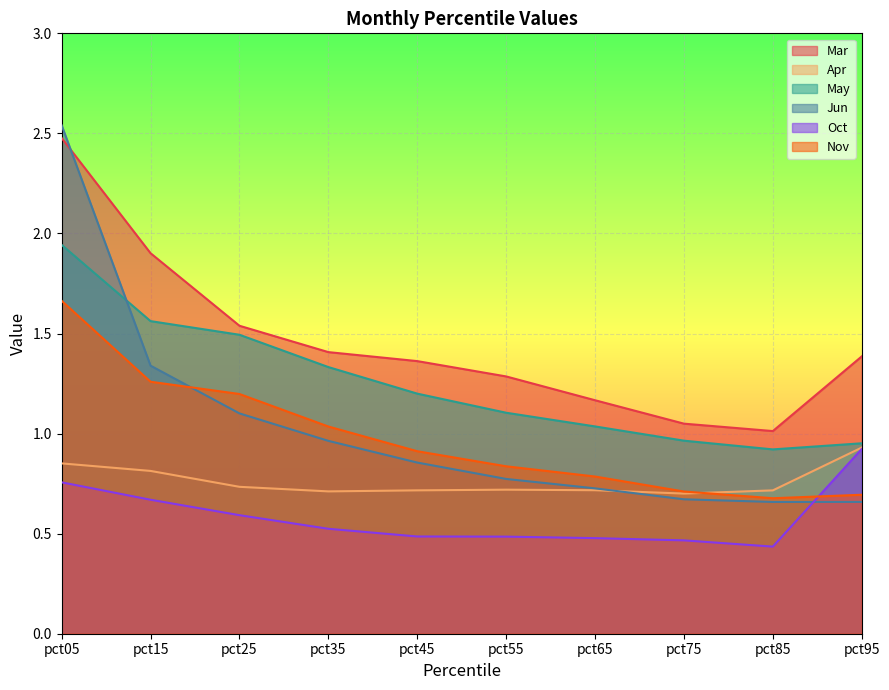

List the labels in order of Mar value, largest first.

pct05, pct15, pct25, pct35, pct95, pct45, pct55, pct65, pct75, pct85